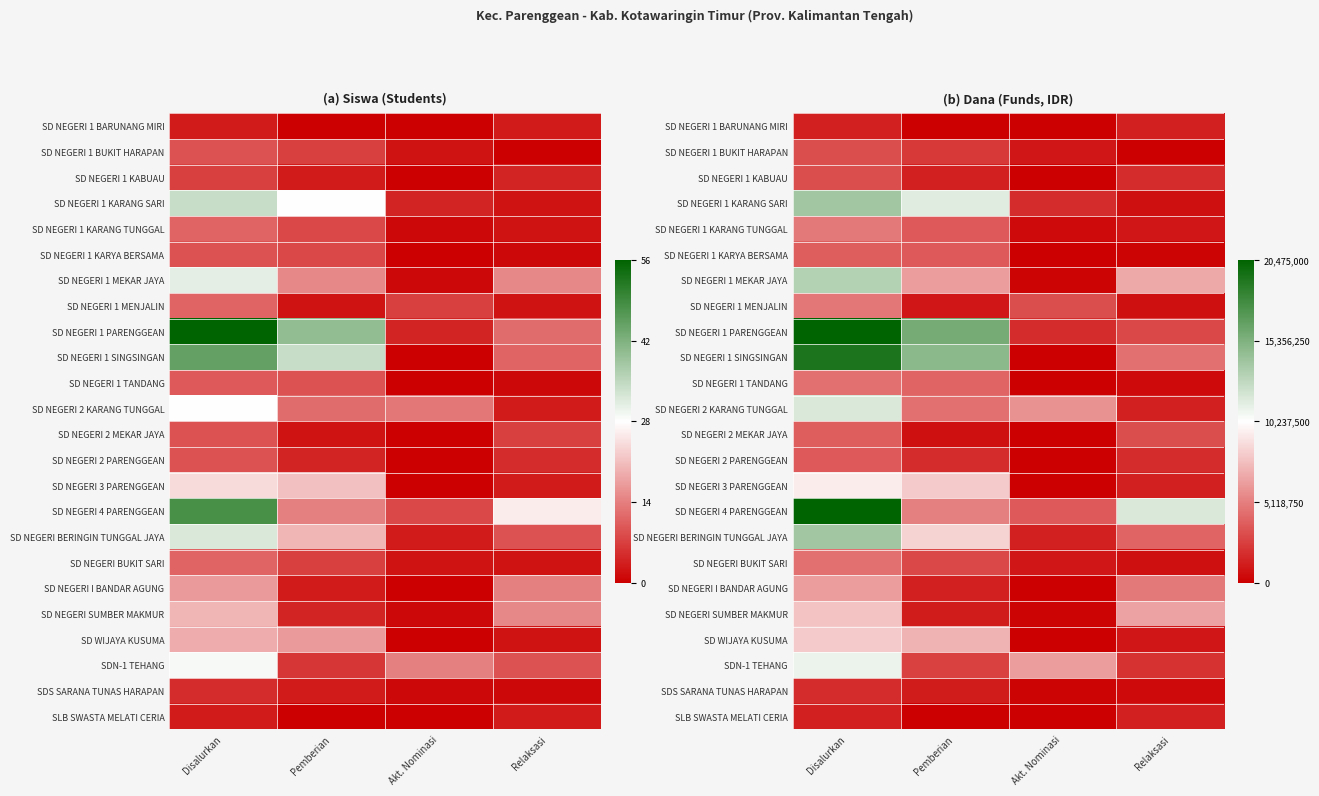

How many data points in SD NEGERI 1 KARANG SARI are above 11475000?

1